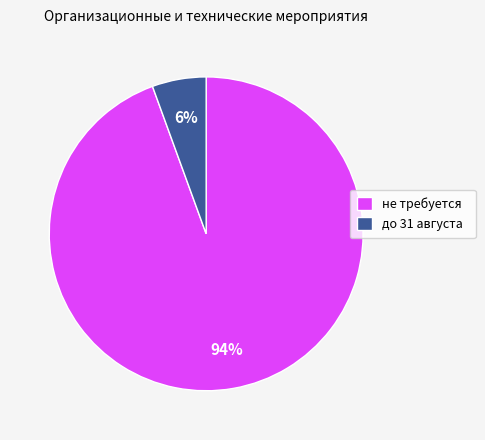

Does не требуется account for over 50% of the chart?

Yes